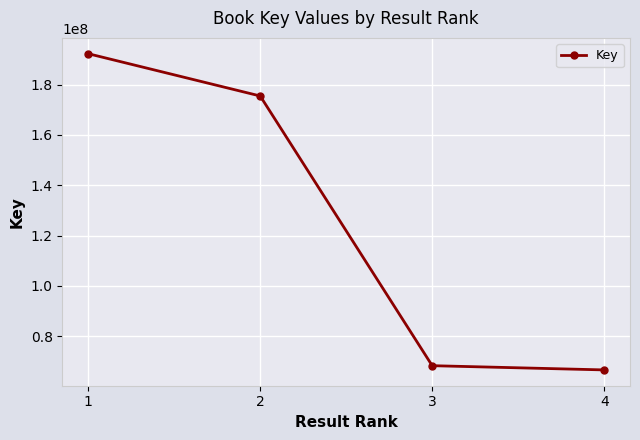

At which label does the data first exceed 175445137?

1